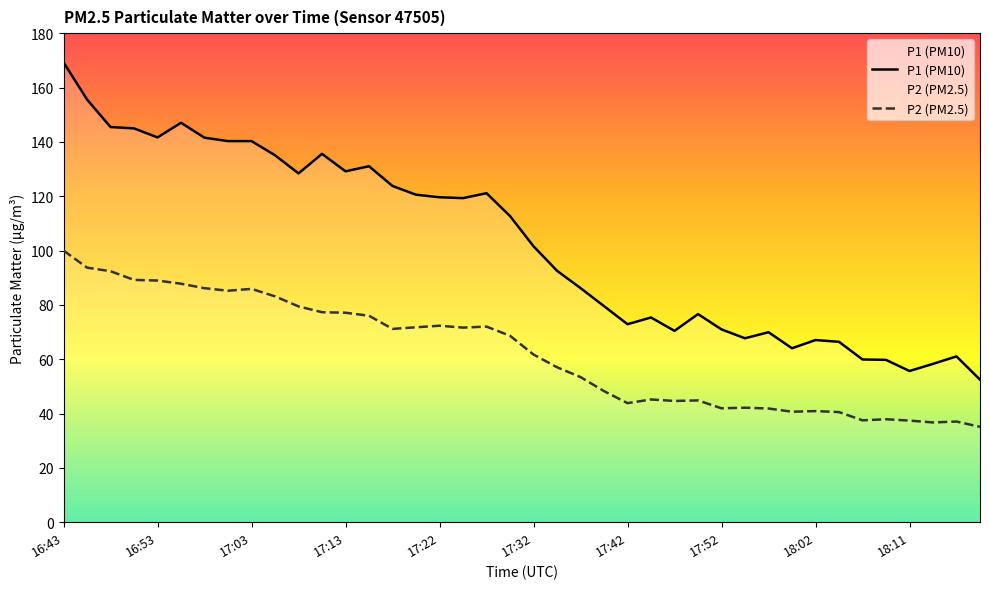

Where does the P1 (PM10) series first go above 112?

16:43